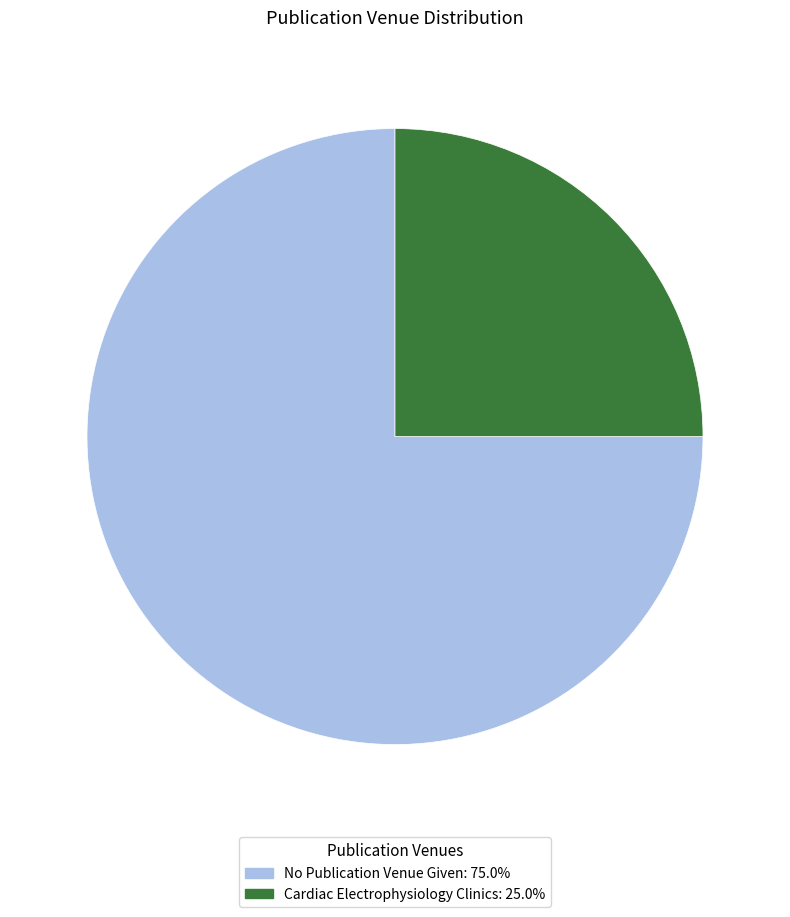

Which has a higher value, Cardiac Electrophysiology Clinics or No Publication Venue Given?

No Publication Venue Given